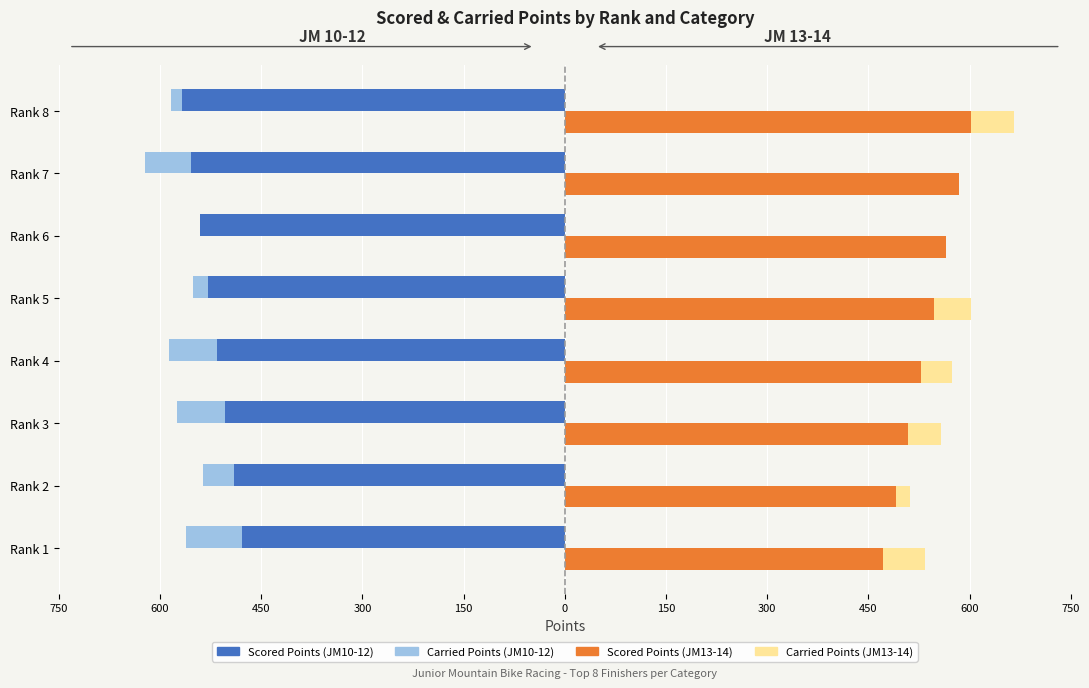

What is the value of the Scored Points (JM13-14) bar at the 5th from the left?

546.5